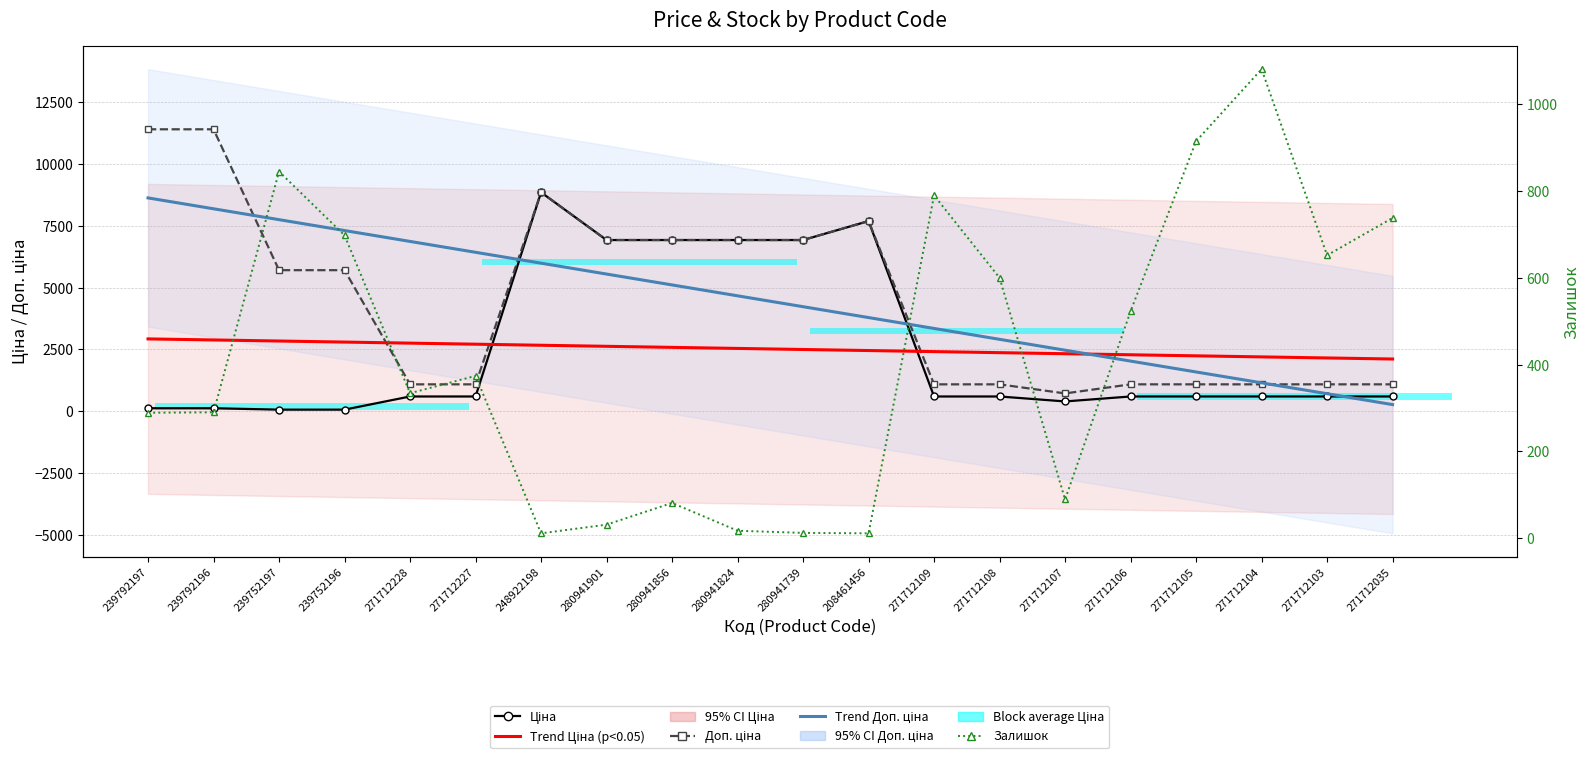

The value of Trend Ціна at 280941901 is 2621.8. True or false?

True